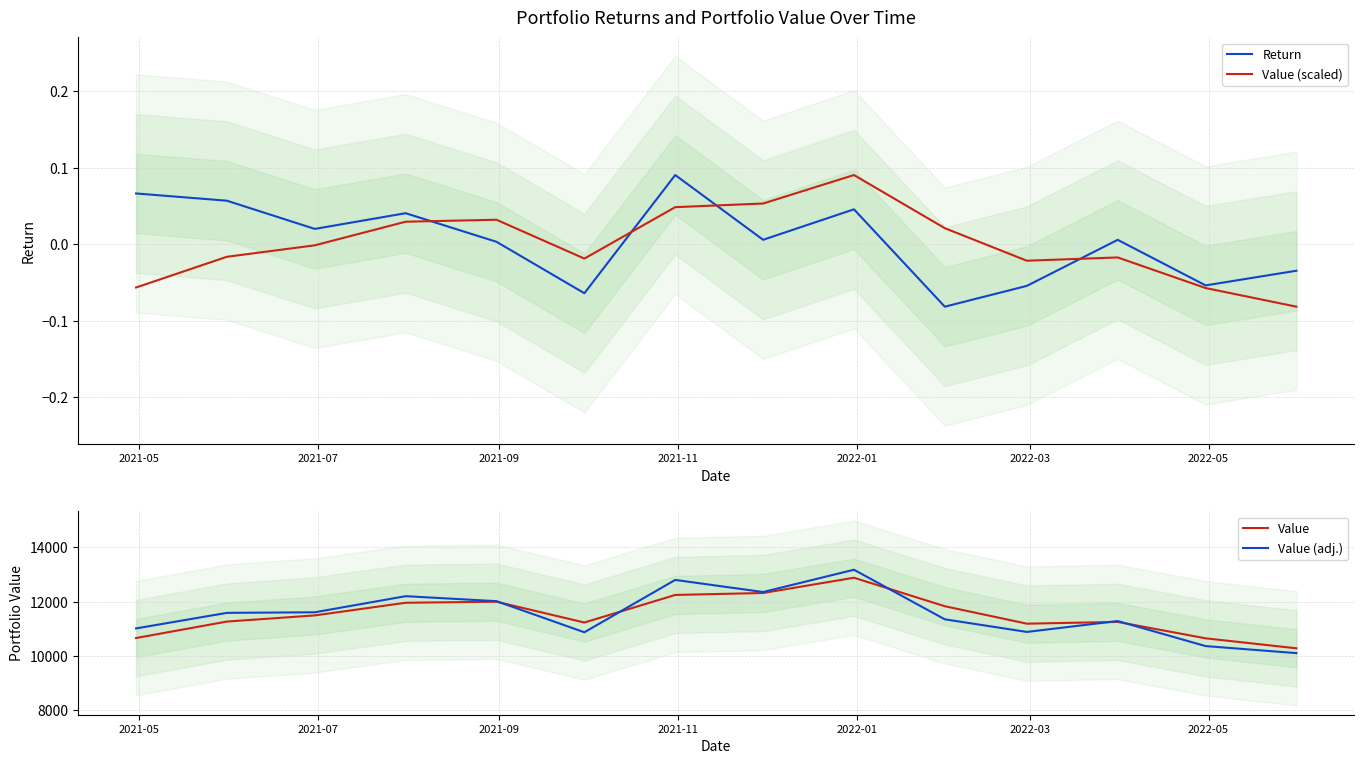

What is the lowest value of the Value (adj.) series?

10107.3